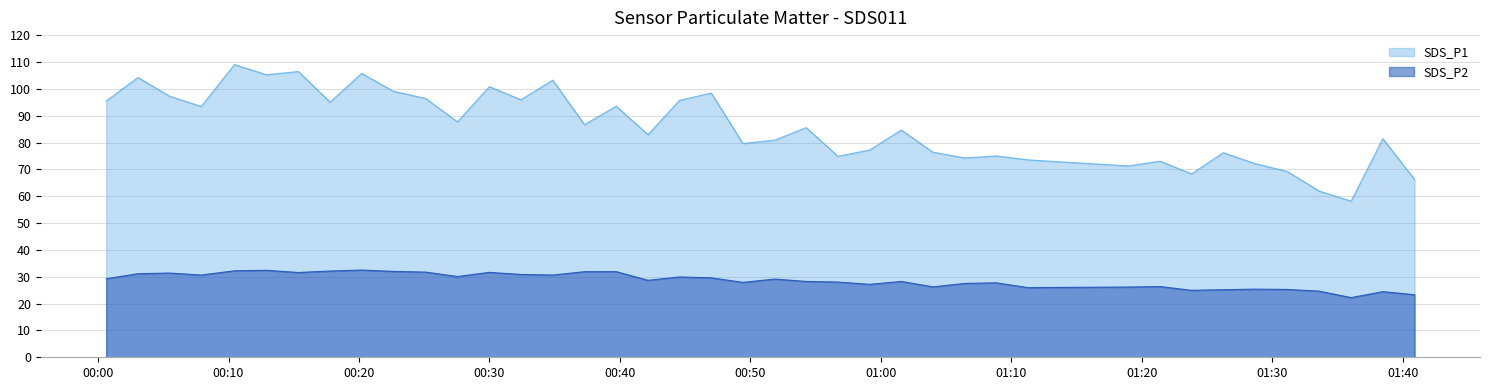

What is the lowest value of the SDS_P2 series?

22.2